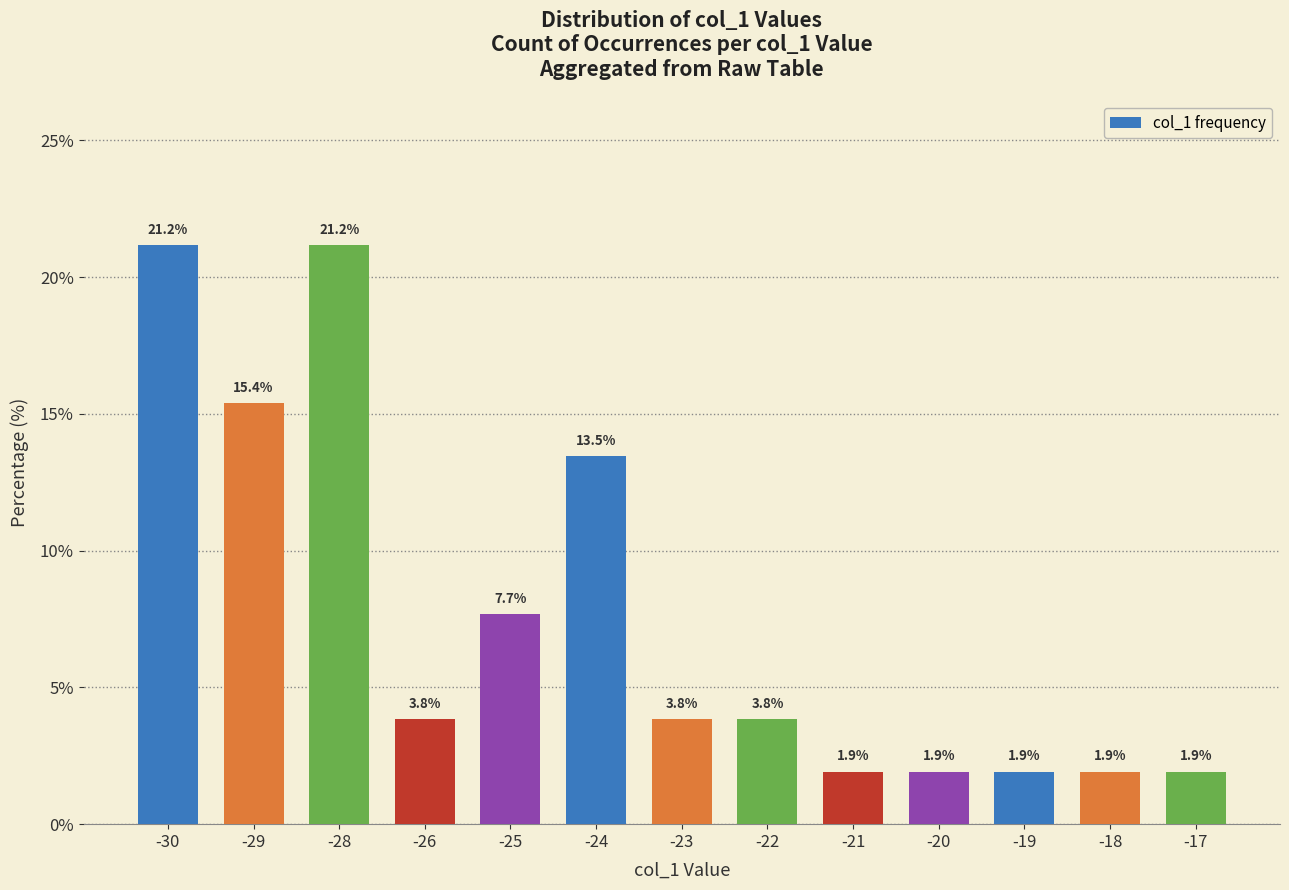

What is the value of the 3rd bar from the left?

21.2